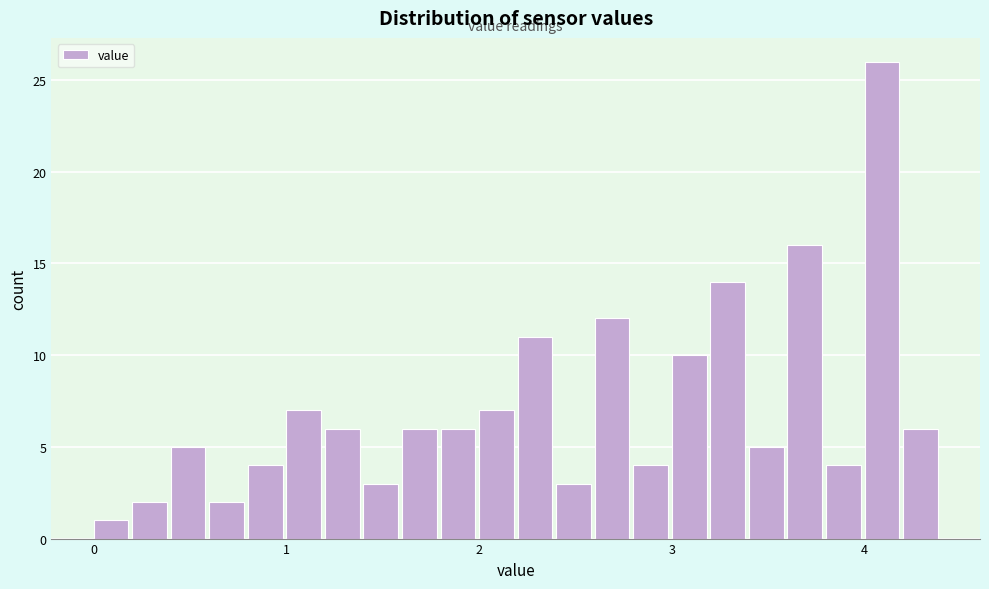

Read against the x-axis, roughly where is the centre of the tallest bar?

4.1